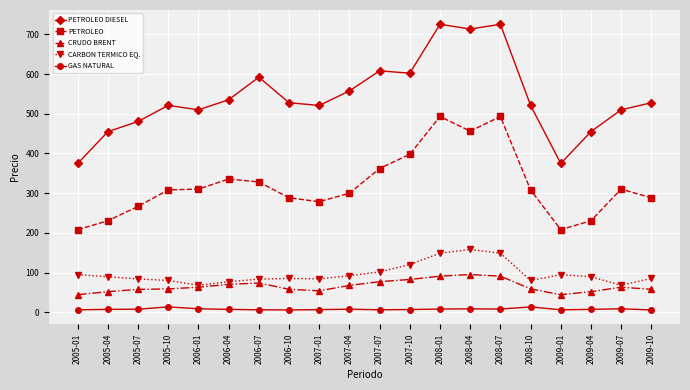

What is the total value across all series at 2009-10?

964.8